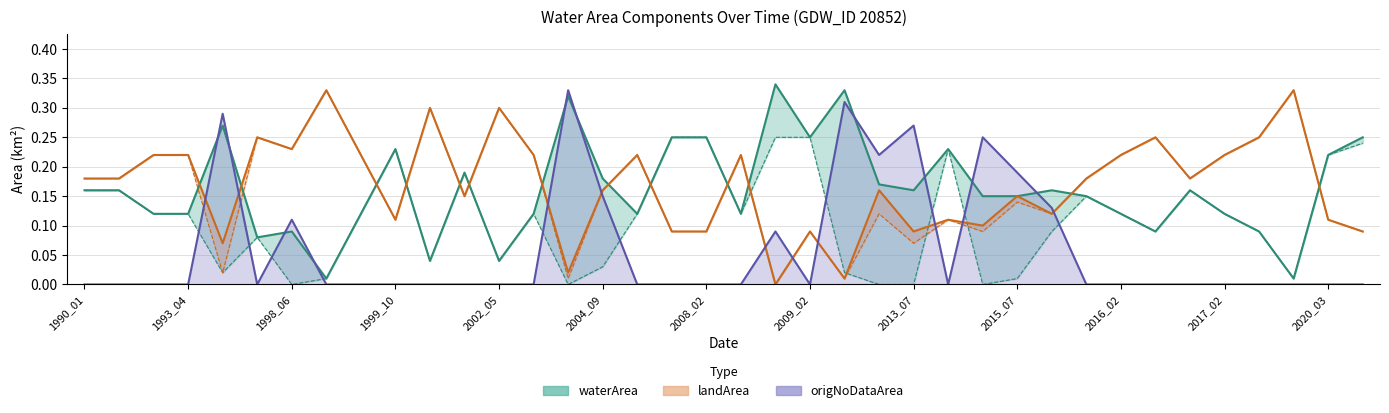

Where is the first local maximum for waterArea?

1995_02